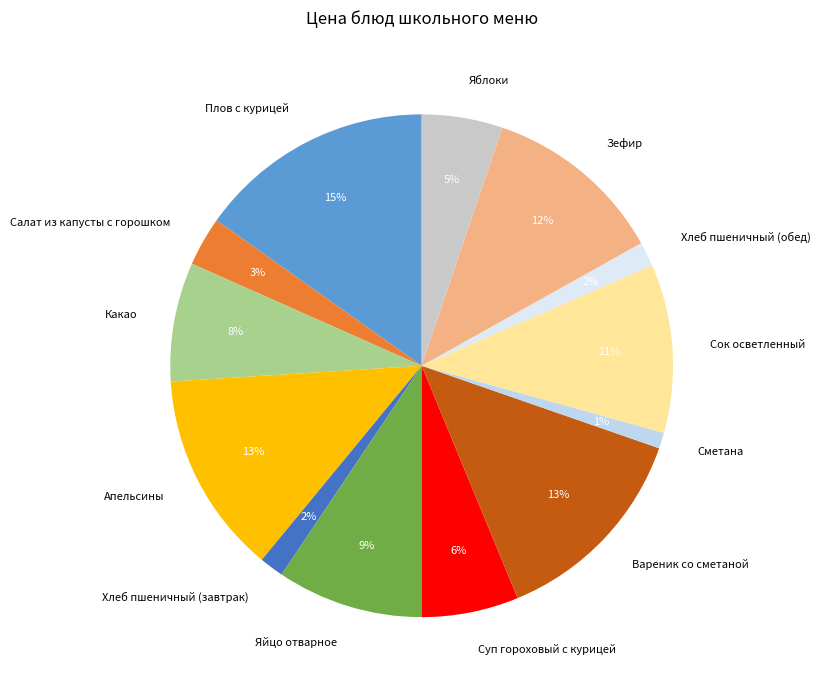

The Хлеб пшеничный (обед) slice represents 10% of the pie. True or false?

False